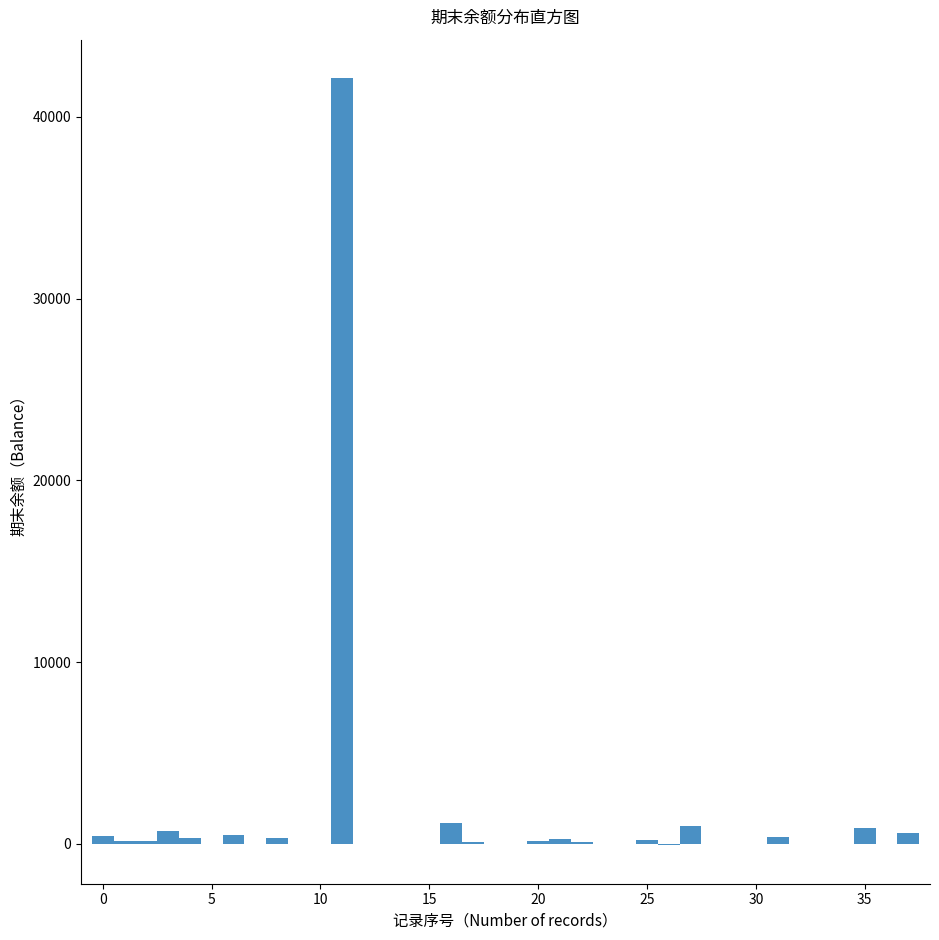

Read against the x-axis, roughly where is the centre of the tallest bar?

11.0